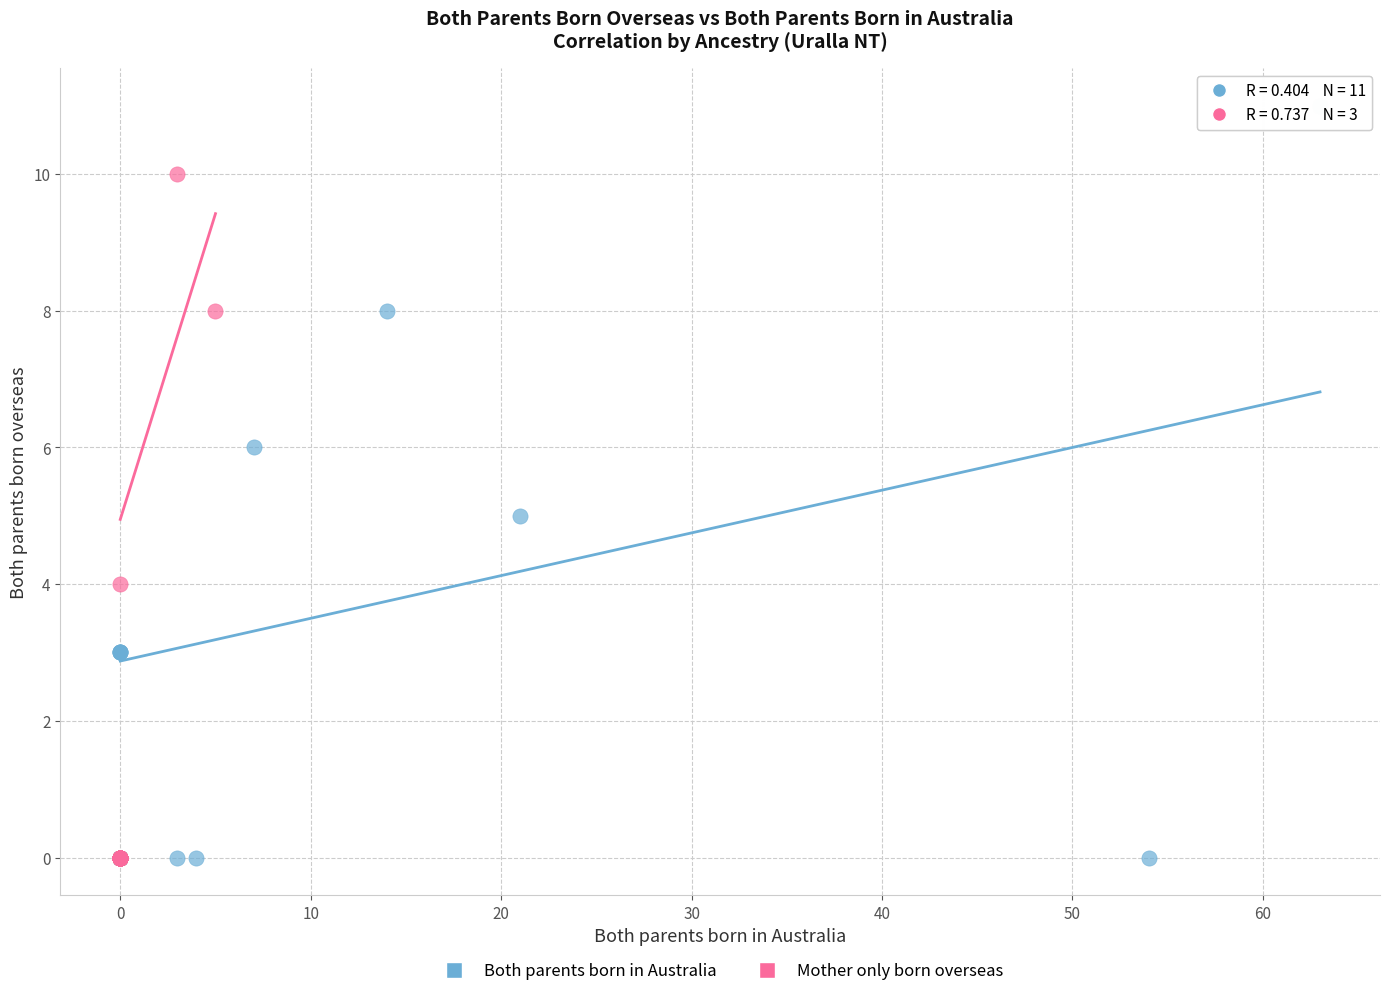

What are all the series names shown in the legend?

Both parents born in Australia, Mother only born overseas